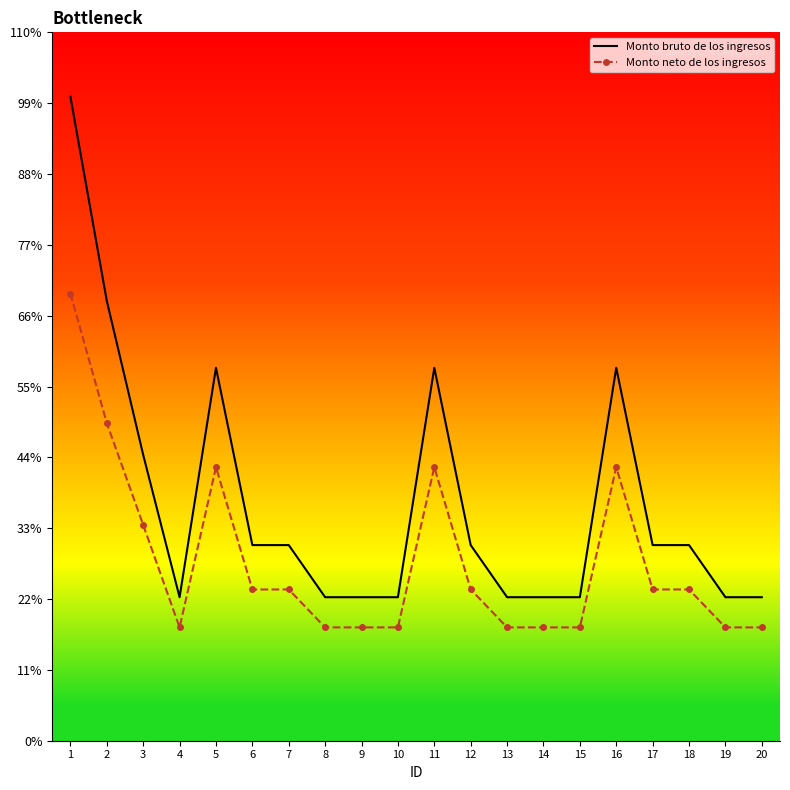

What are all the series names shown in the legend?

Monto bruto de los ingresos, Monto neto de los ingresos